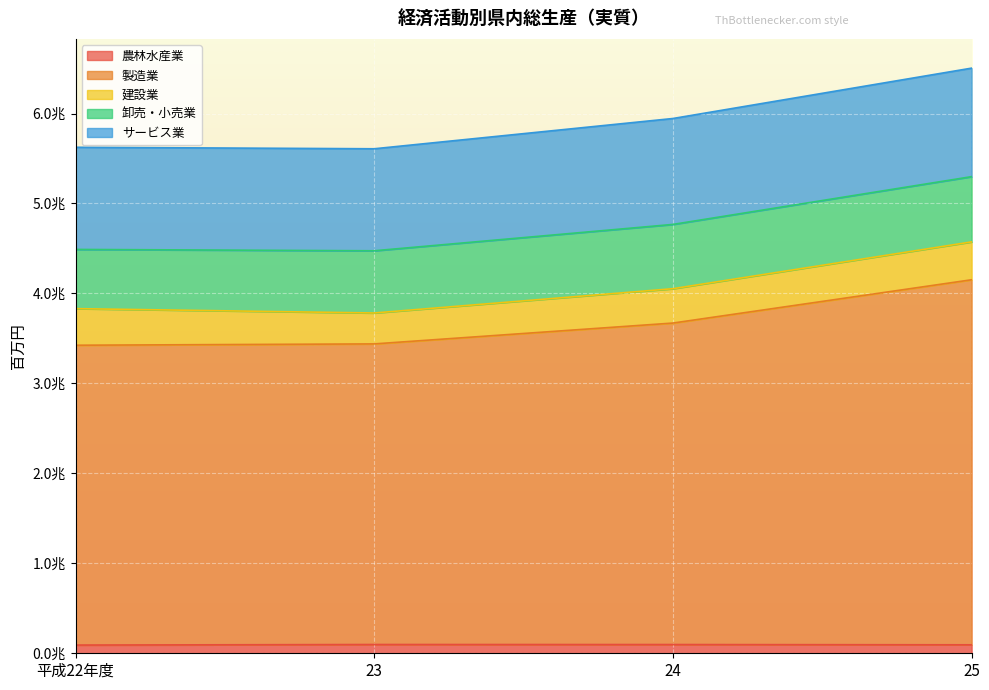

At which label does サービス業 reach its peak?

25